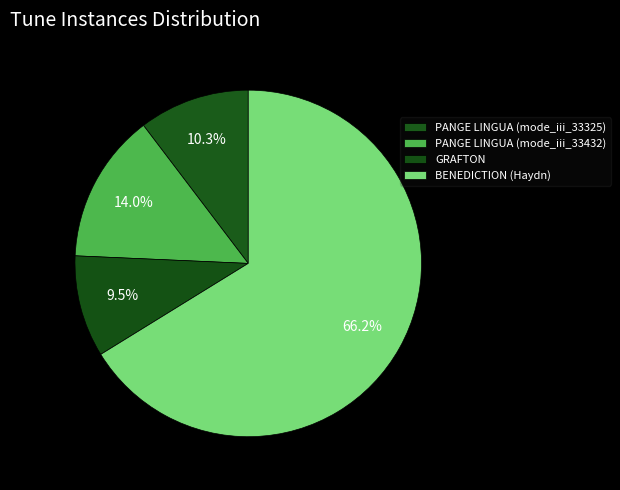

What percentage do PANGE LINGUA (mode_iii_33432) and PANGE LINGUA (mode_iii_33325) together represent?

24.3%